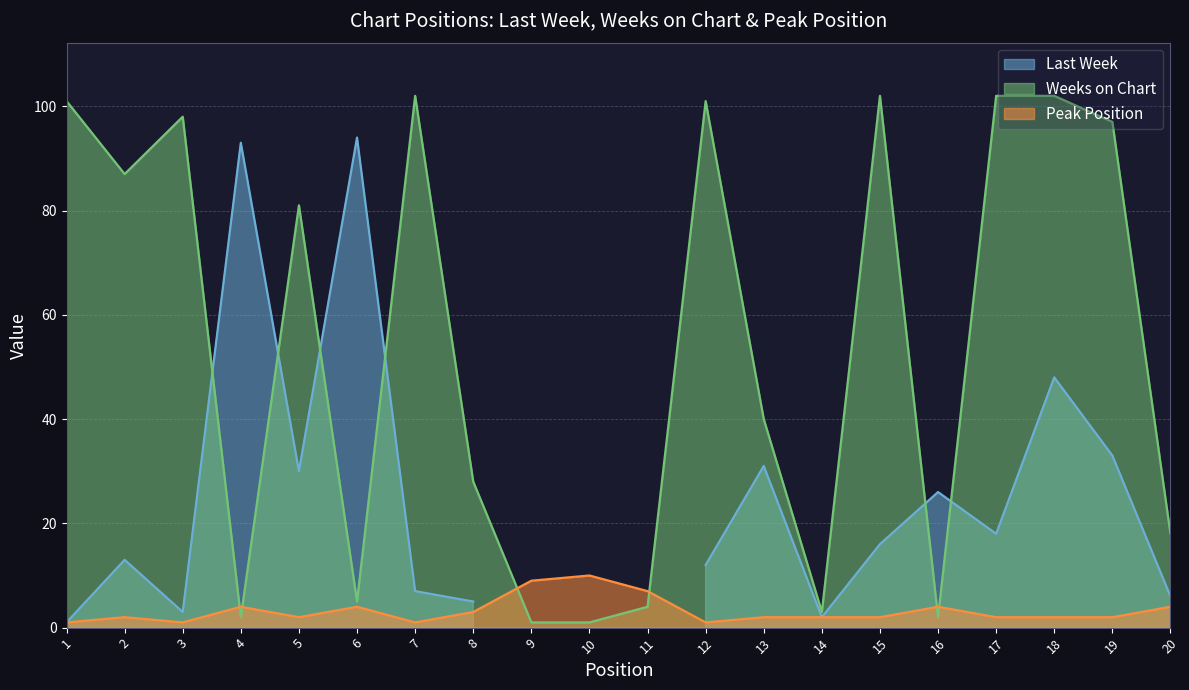

Which has a higher value, 10 or 6?

6